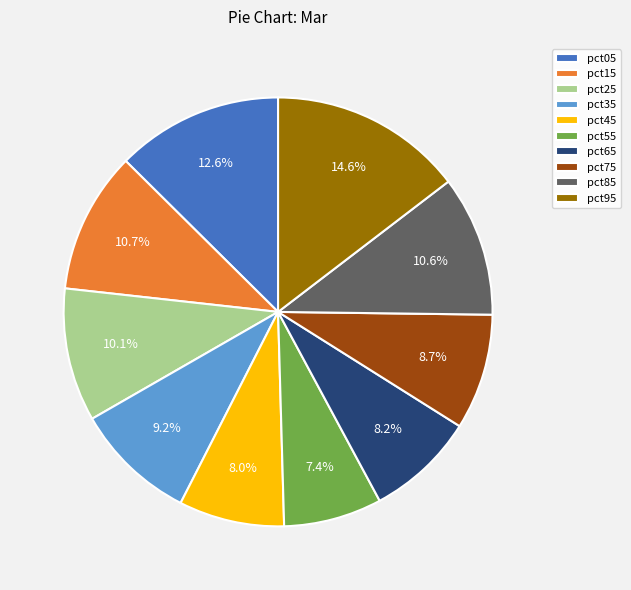

What is the largest slice in the pie chart?

pct95